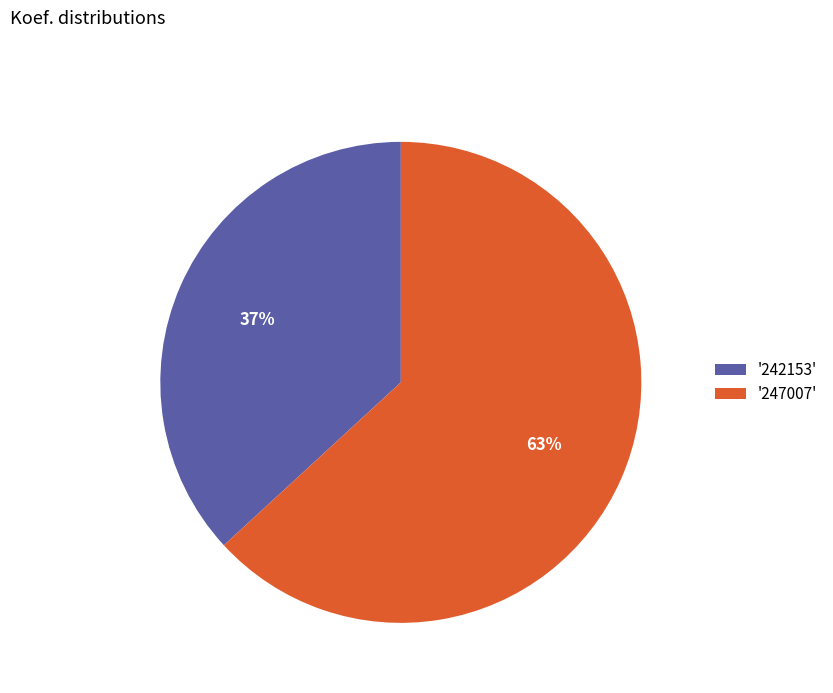

To the nearest percent, what percentage of the pie is '242153'?

37%